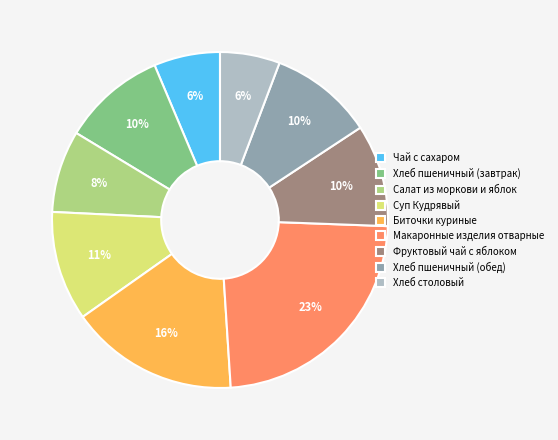

Between Макаронные изделия отварные and Биточки куриные, which is larger?

Макаронные изделия отварные